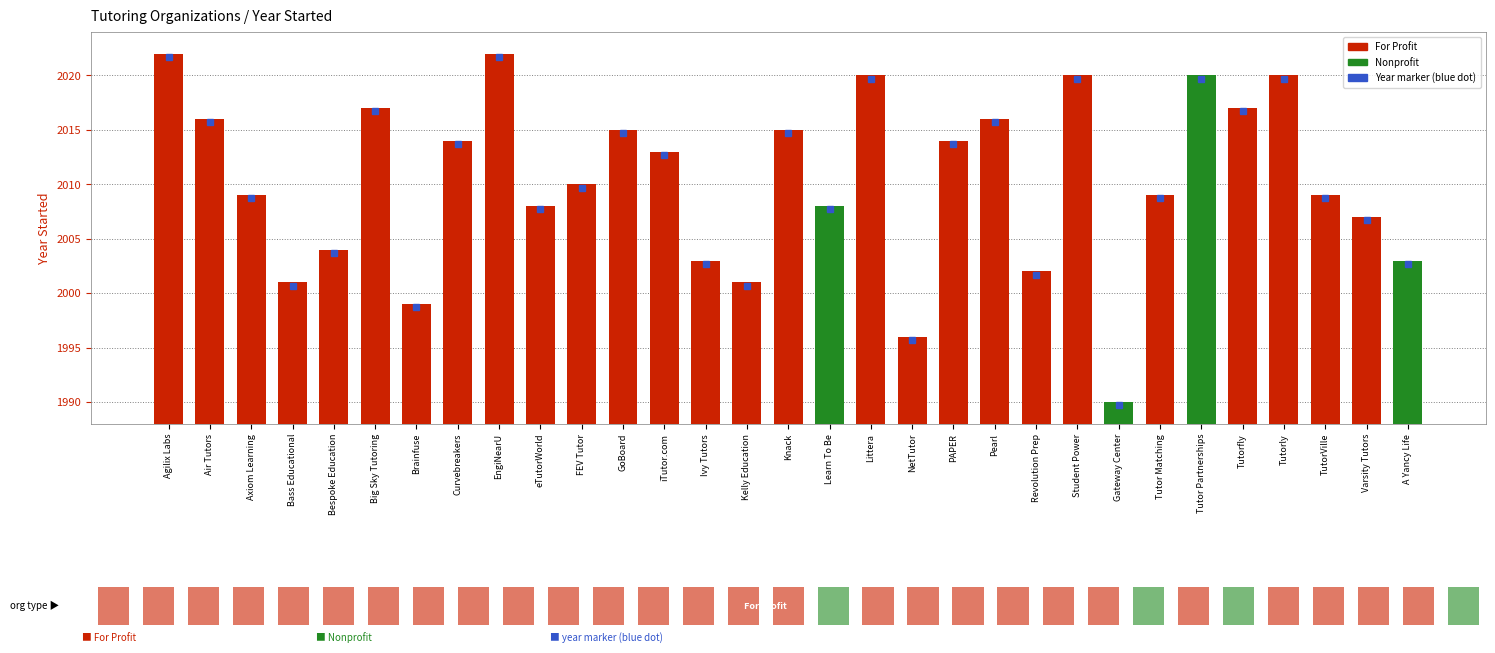

At which label does the data first exceed 2010?

Agilix Labs